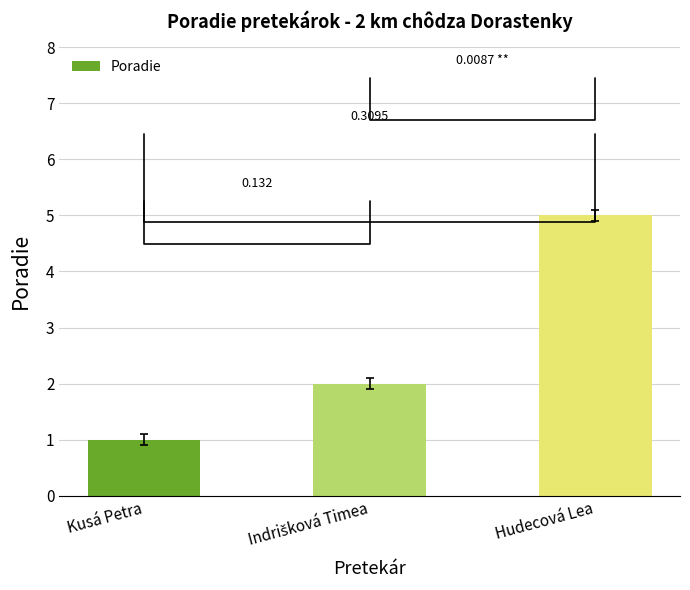

How many bars are there in total?

3